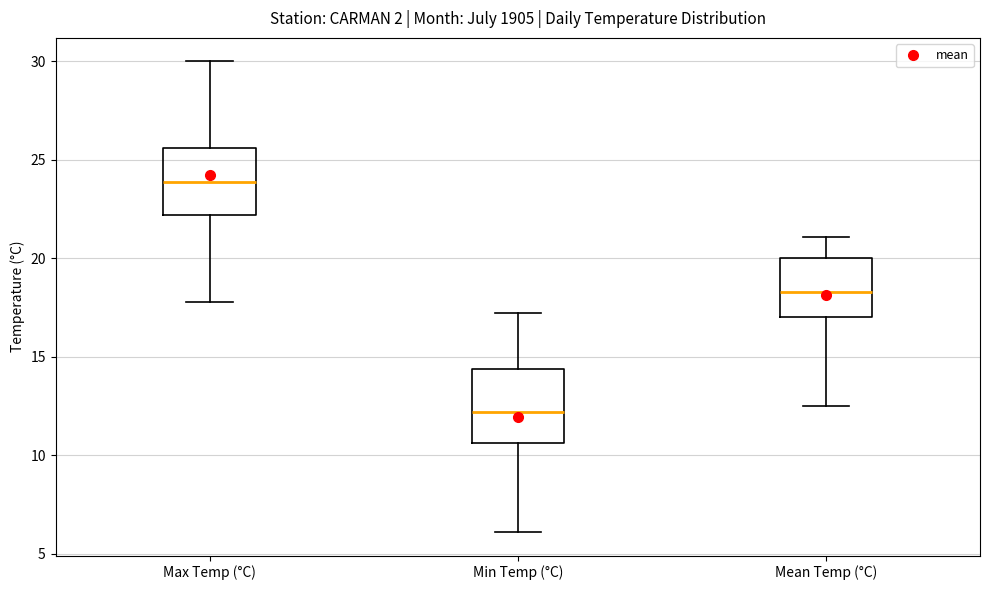

Where does the upper whisker of the box for Max Temp (°C) end on the y-axis? The values are not printed on the chart, so give them approximately, as read against the axis.

30.0